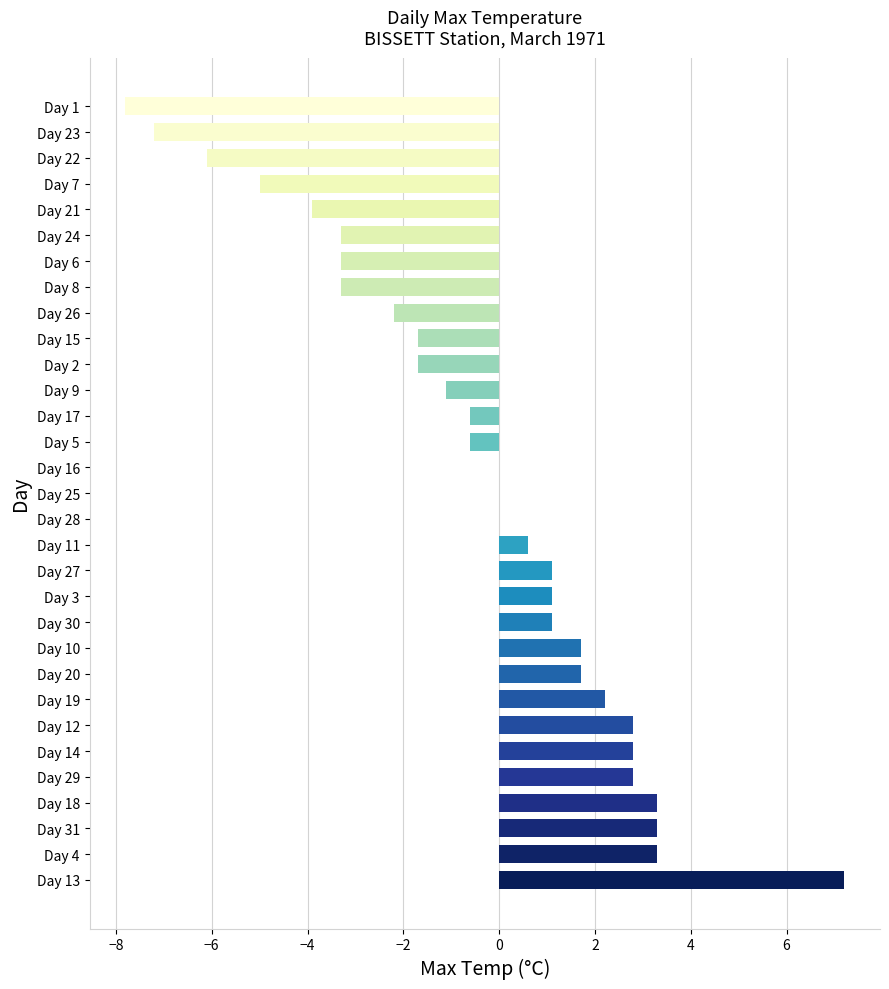

The value at Day 18 is 3.3. True or false?

True